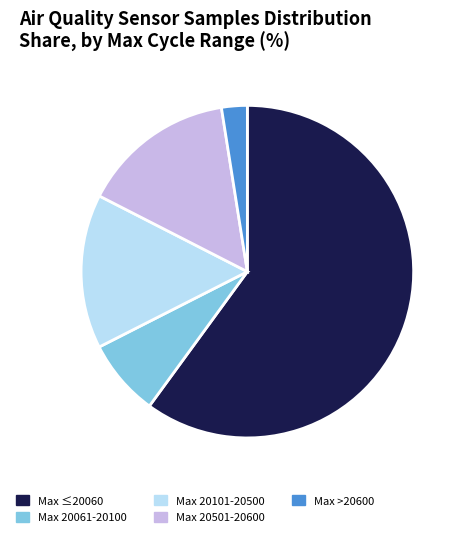

Is there a majority slice in this chart?

Yes